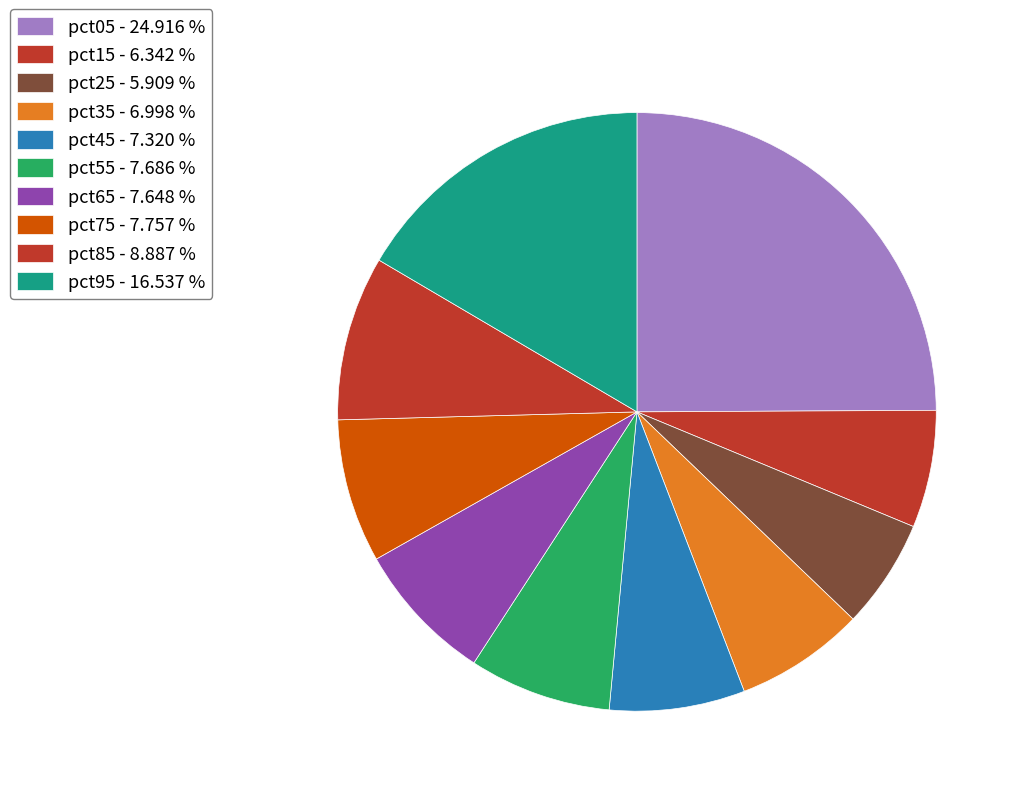

How many slices are in this pie chart?

10